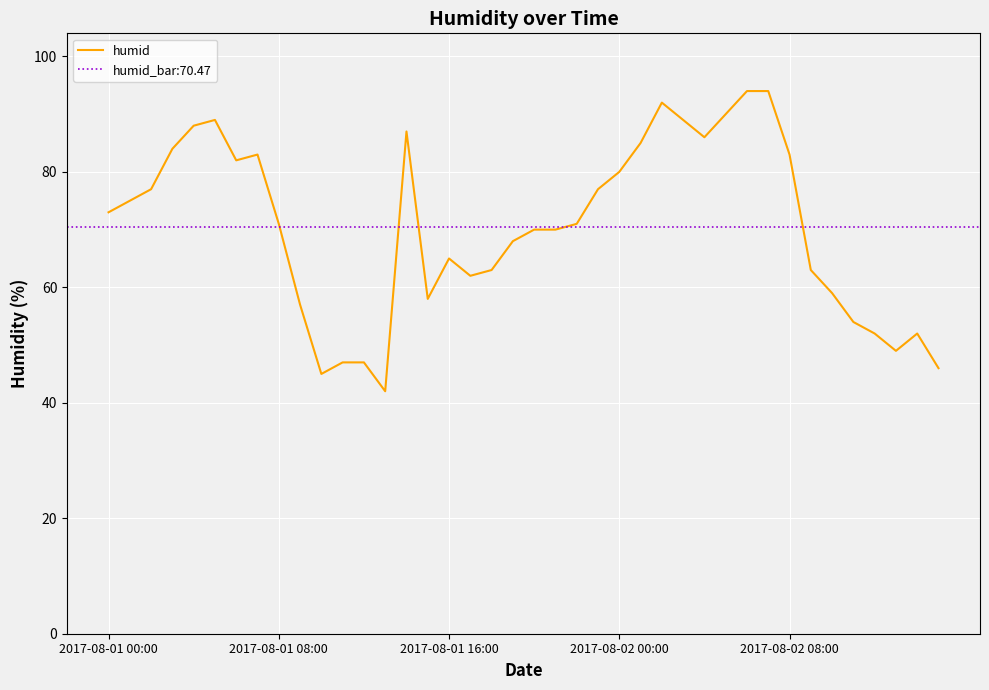

Reading left to right, transcribe all the data shown in this chart.

73	75	77	84	88	89	82	83	71	57	45	47	47	42	87	58	65	62	63	68	70	70	71	77	80	85	92	89	86	90	94	94	83	63	59	54	52	49	52	46